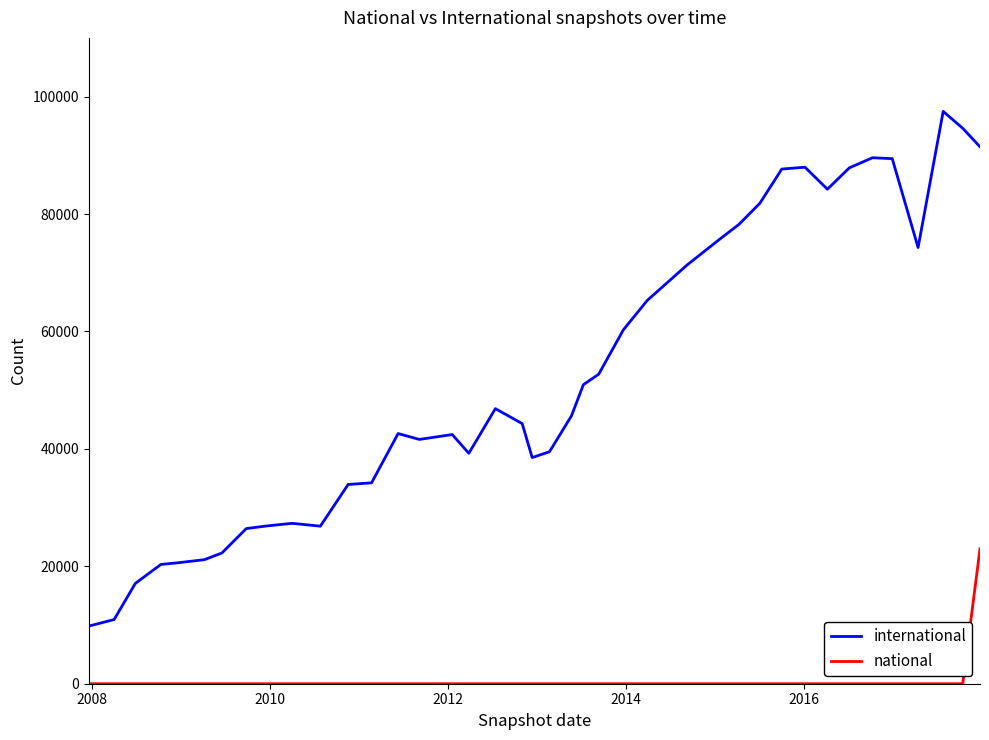

Which series has the largest total across all categories?

international